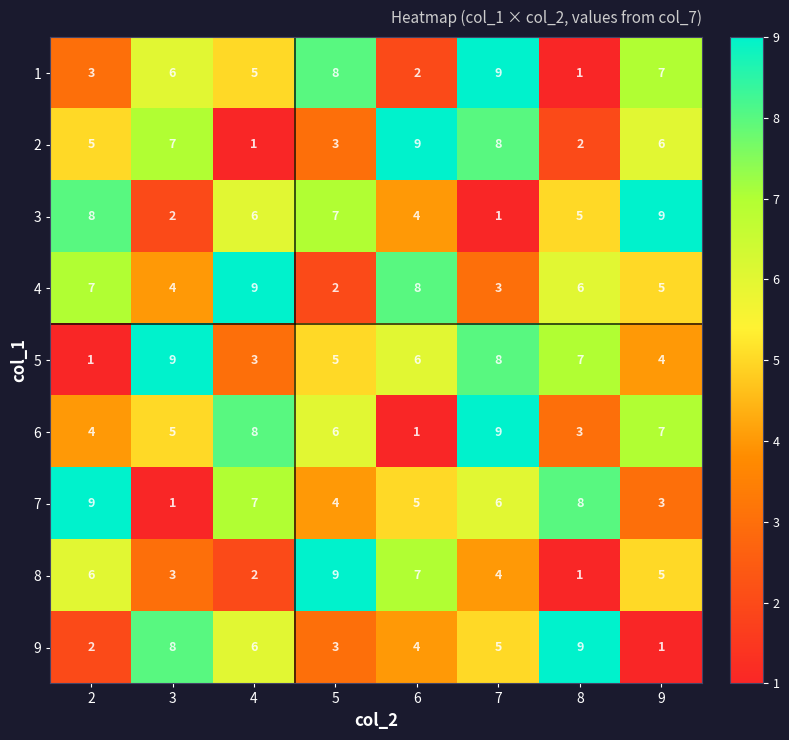

The 8 series shows 6 at 2. True or false?

True